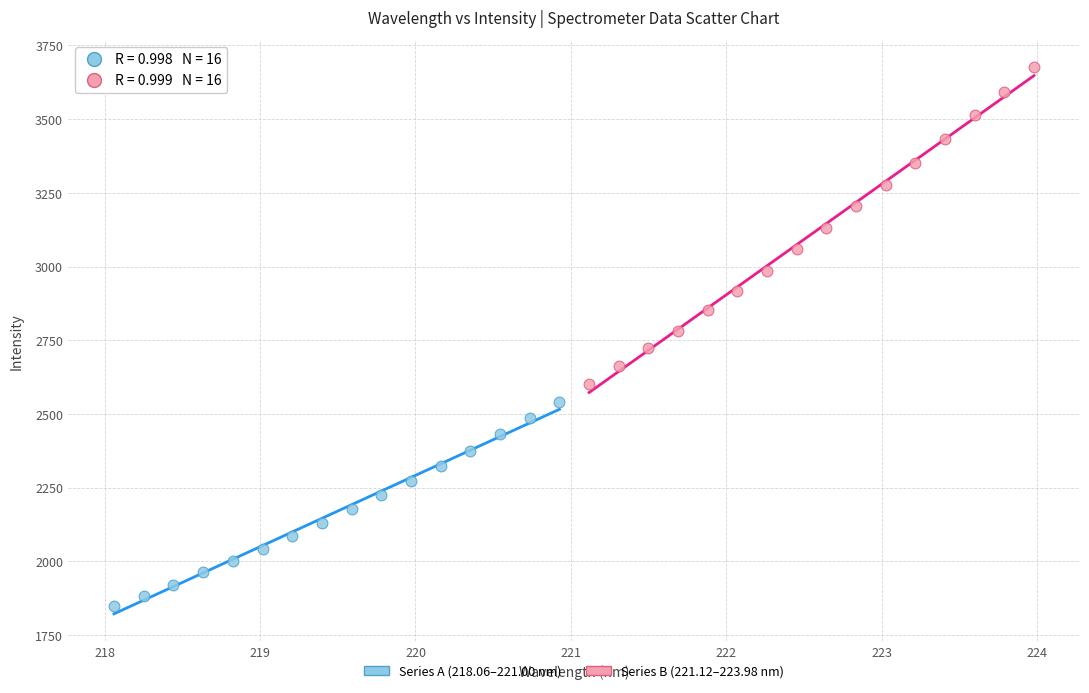

Which series contains the highest Y value?

Series B (221.12–223.98 nm)